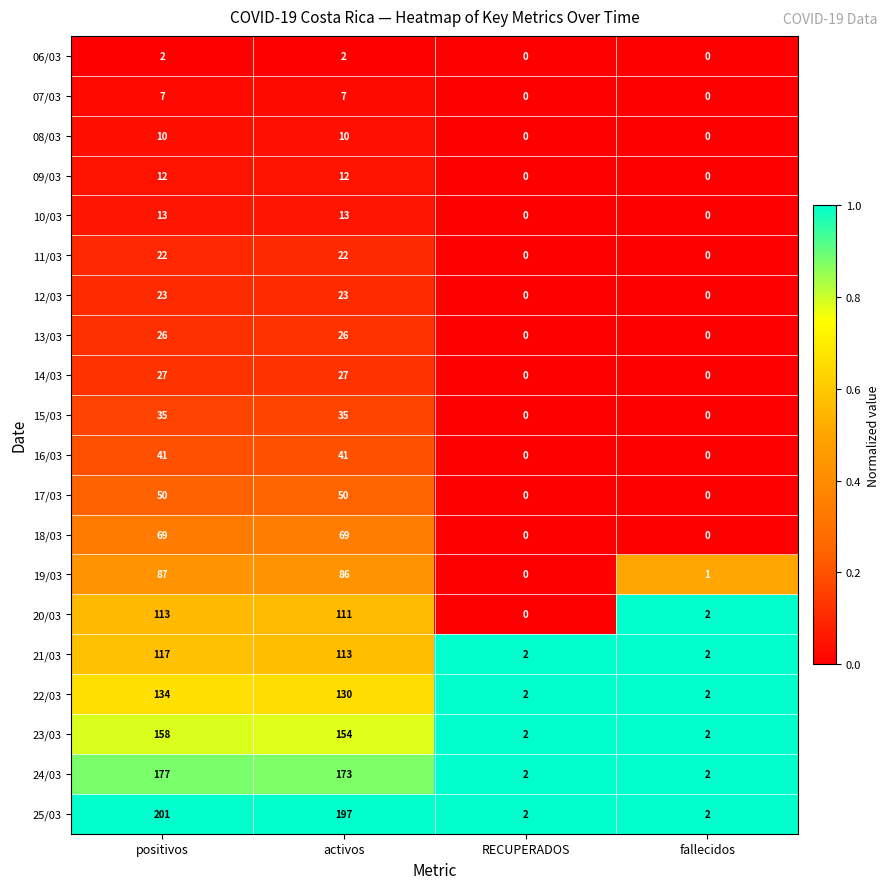

At which category is the sum across all series the highest?

positivos